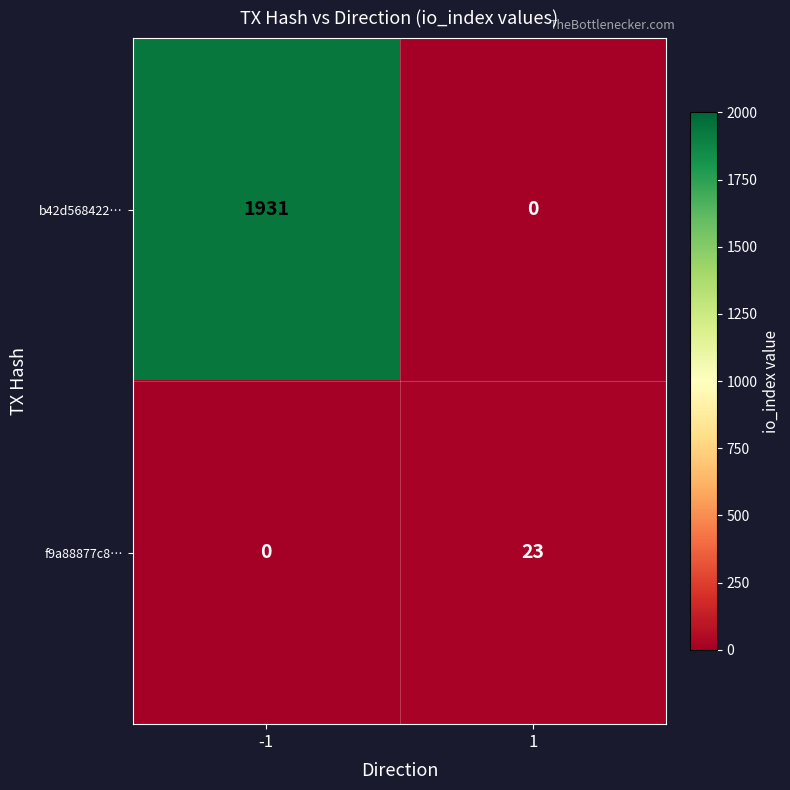

Which series has the largest total across all categories?

b42d568422…